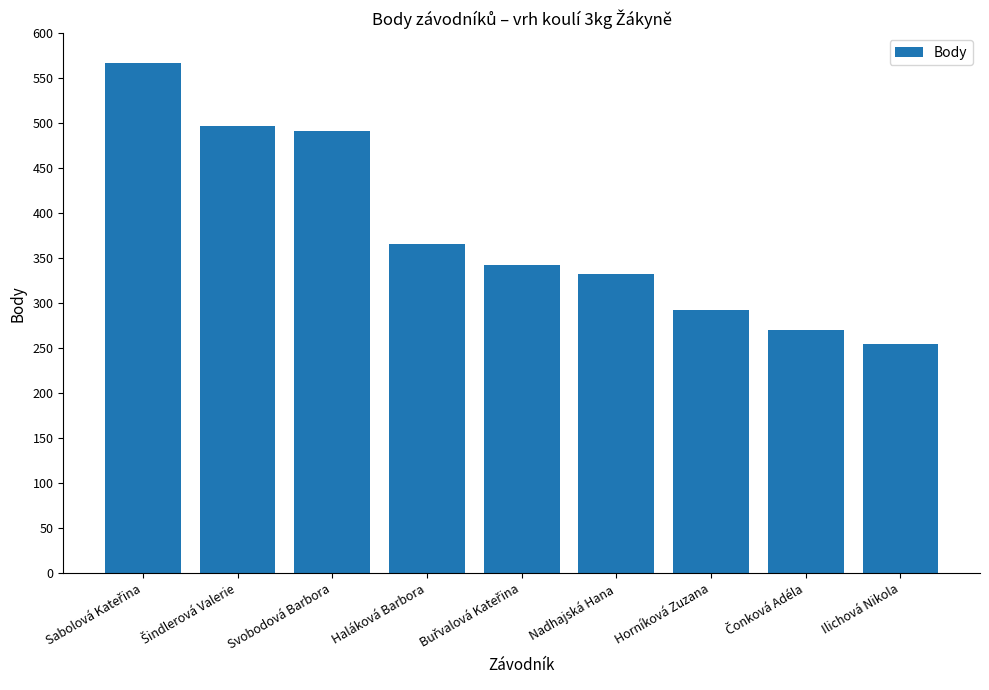

Where is the data nearest to the value 411?

Haláková Barbora